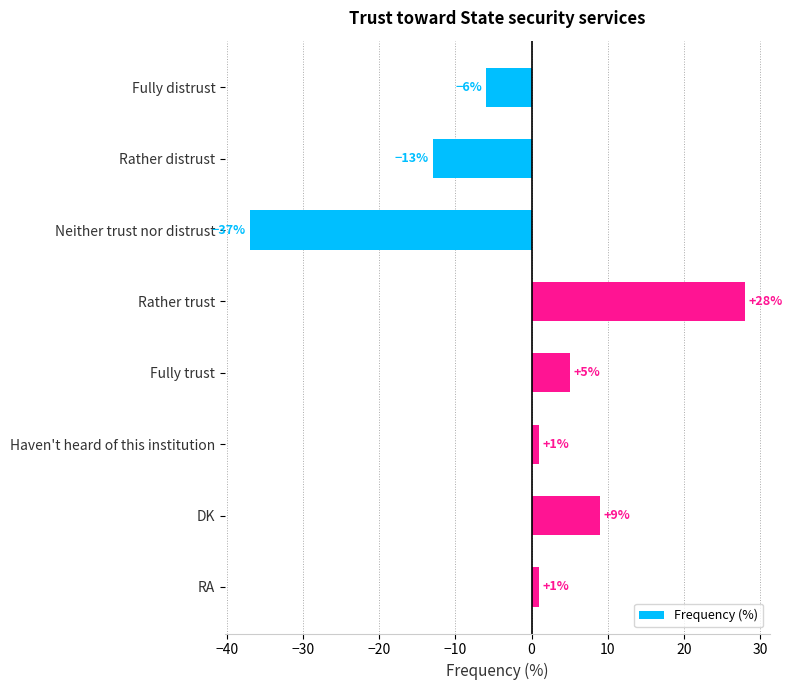

What is the smallest value displayed?

-37